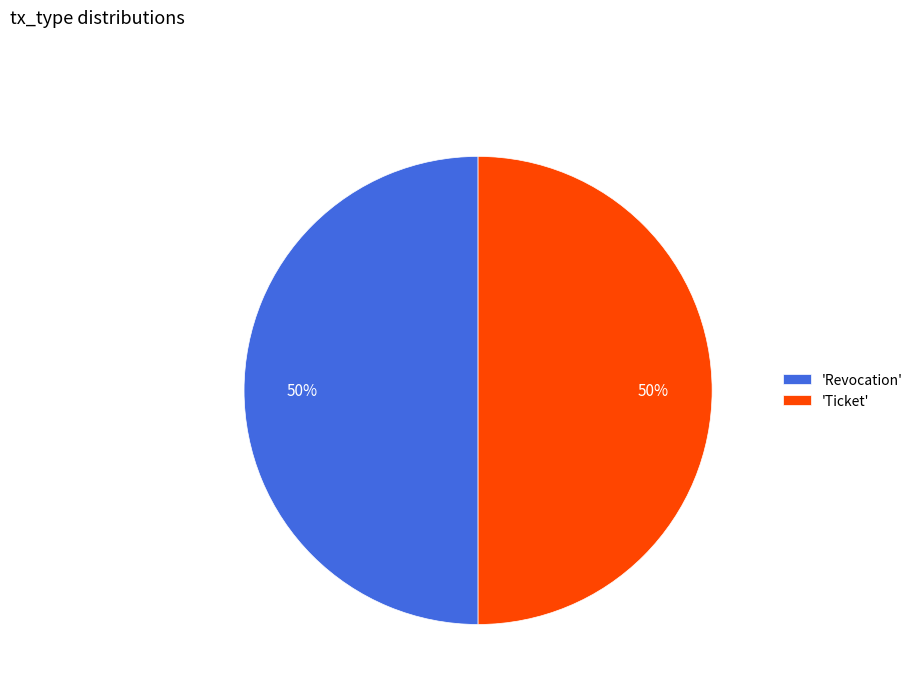

To the nearest percent, what portion does 'Ticket' represent?

50%